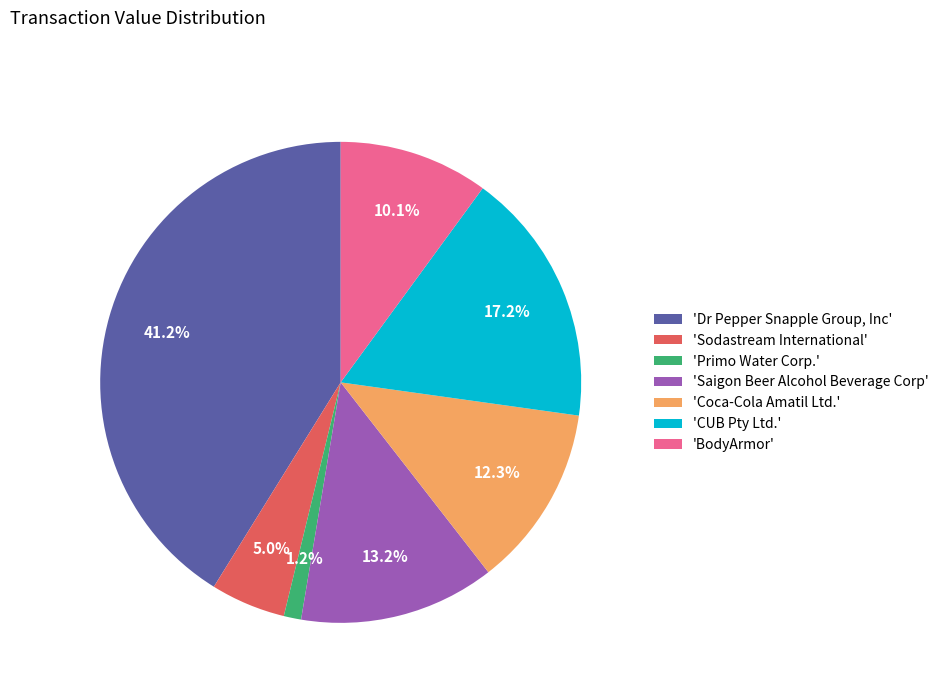

Is there any slice that represents more than half of the pie?

No